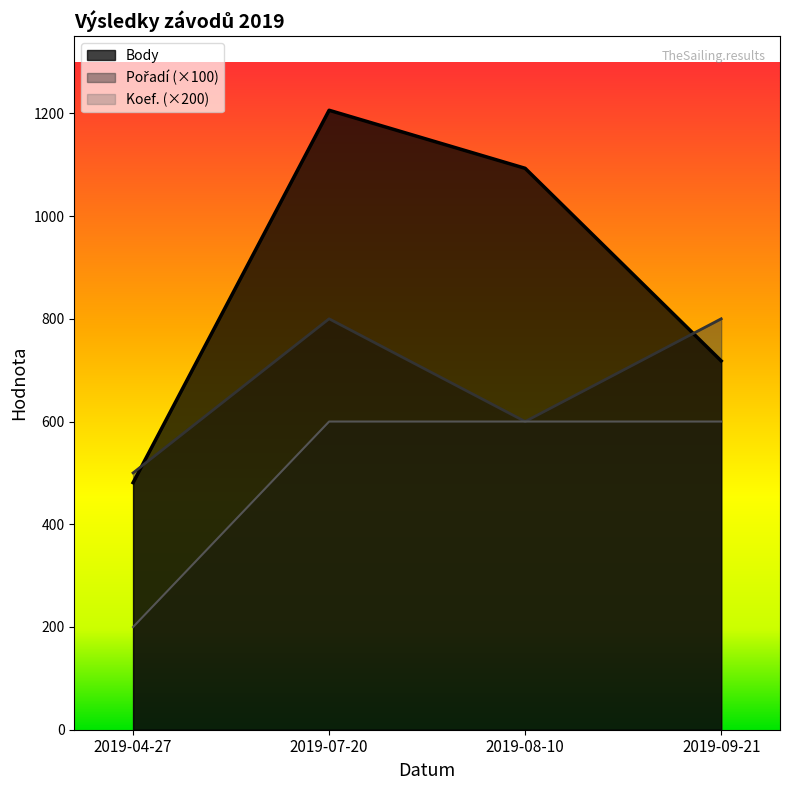

In Body, how many points are higher than both neighbors (excluding endpoints)?

1